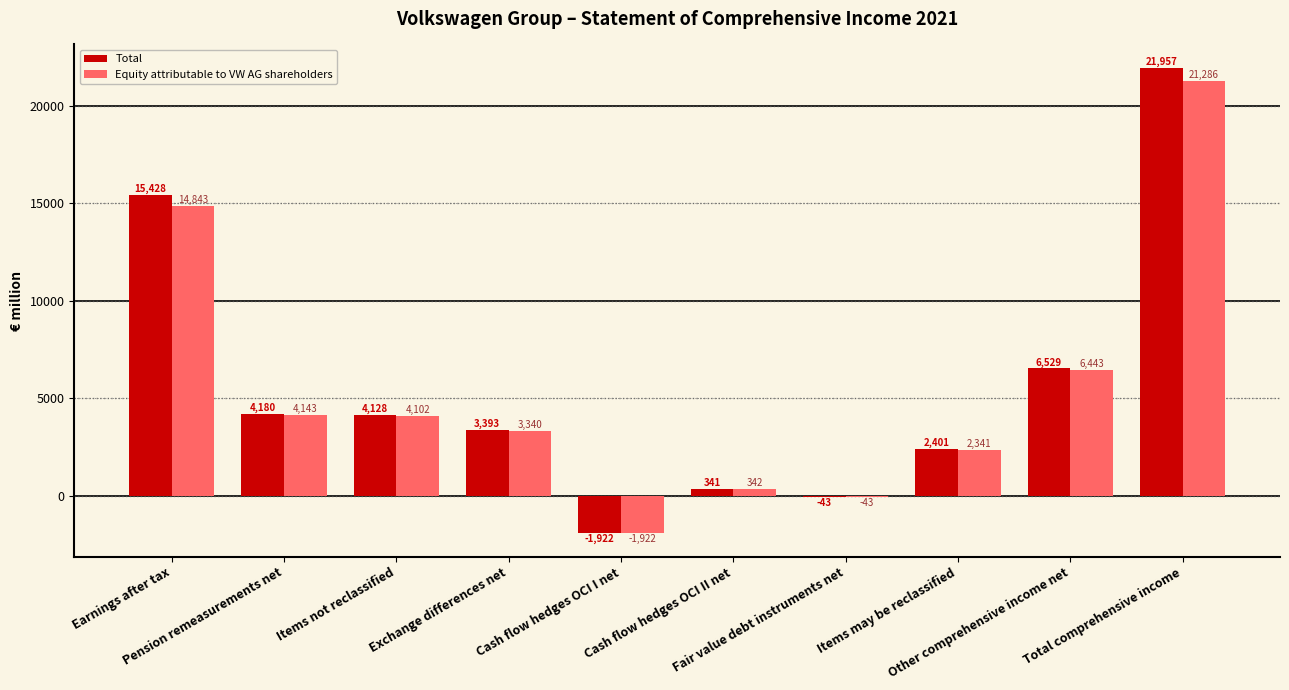

What is the sum of all Equity attributable to VW AG shareholders values?

54875